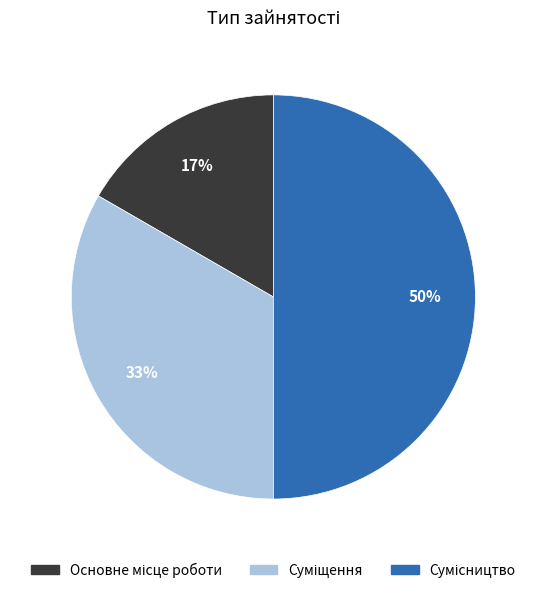

To the nearest percent, what is the average slice percentage?

33%